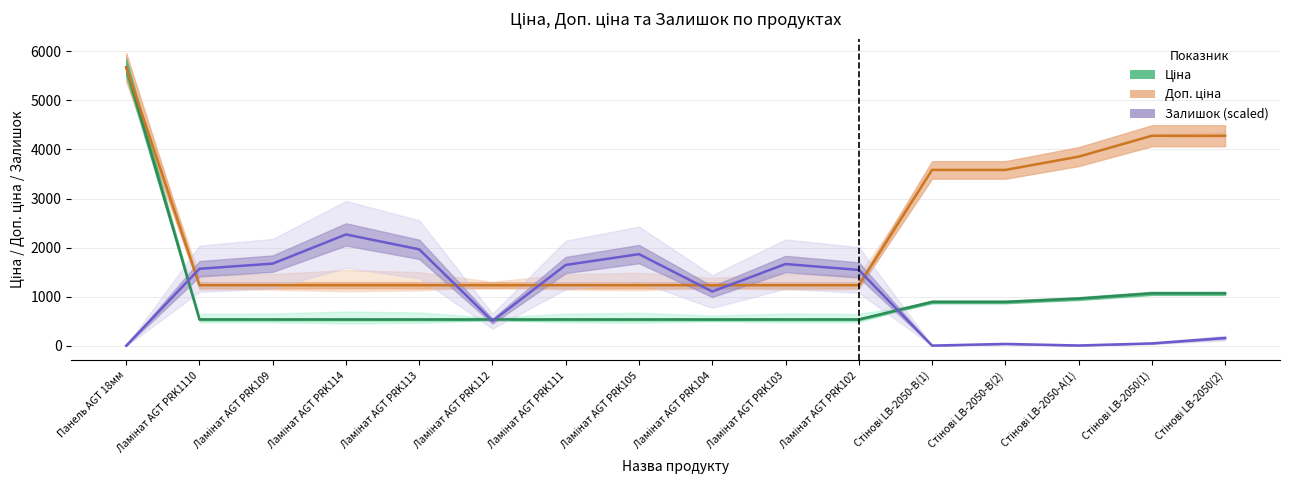

In Залишок (scaled), how many points are lower than both neighbors (excluding endpoints)?

4